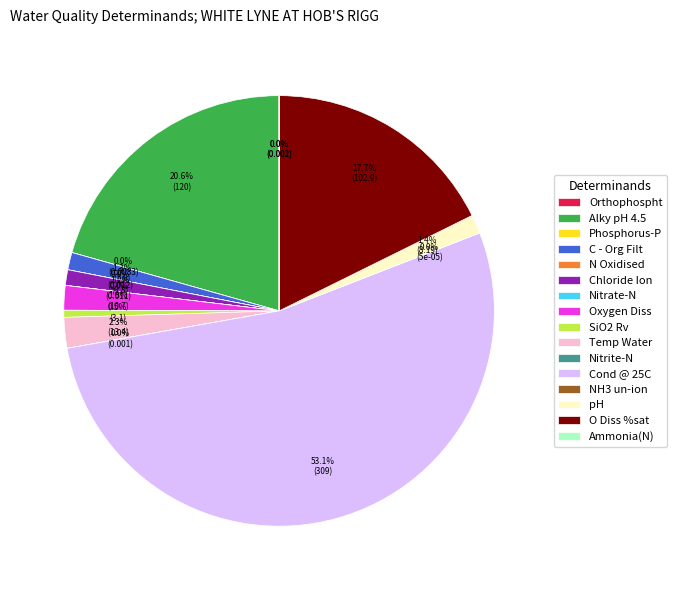

The O Diss %sat slice represents 32% of the pie. True or false?

False